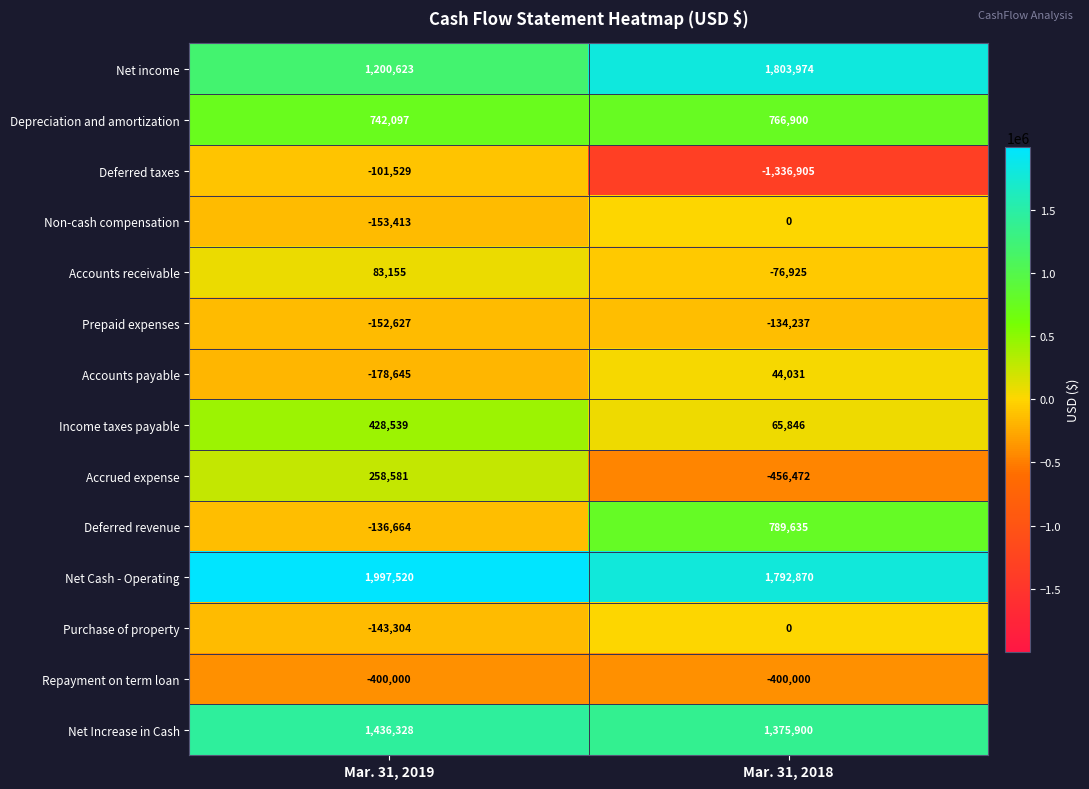

What is the difference between the maximum and minimum values in the Net Cash - Operating series?

204650